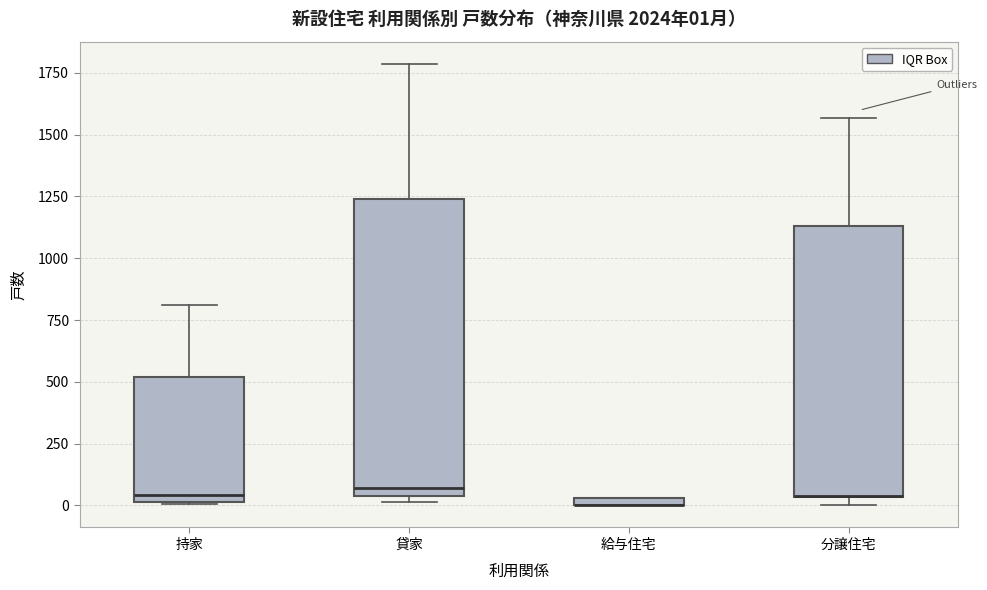

Which box is the tallest, from its lower edge to its upper edge?

貸家